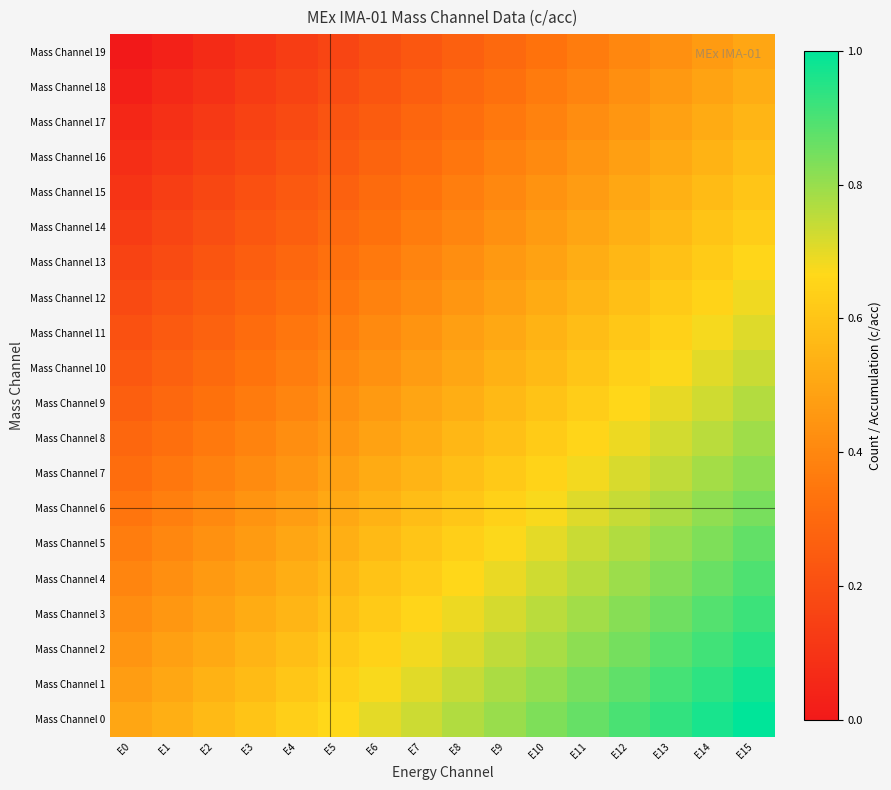

Between E10 and E6, which is larger?

E10